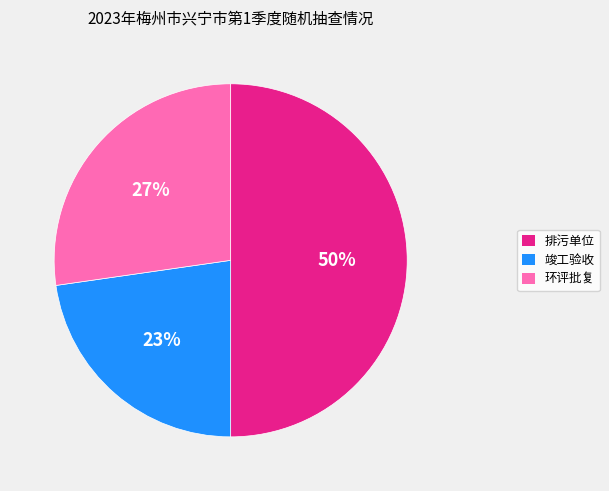

Do 排污单位 and 环评批复 together represent more than half of the pie?

Yes